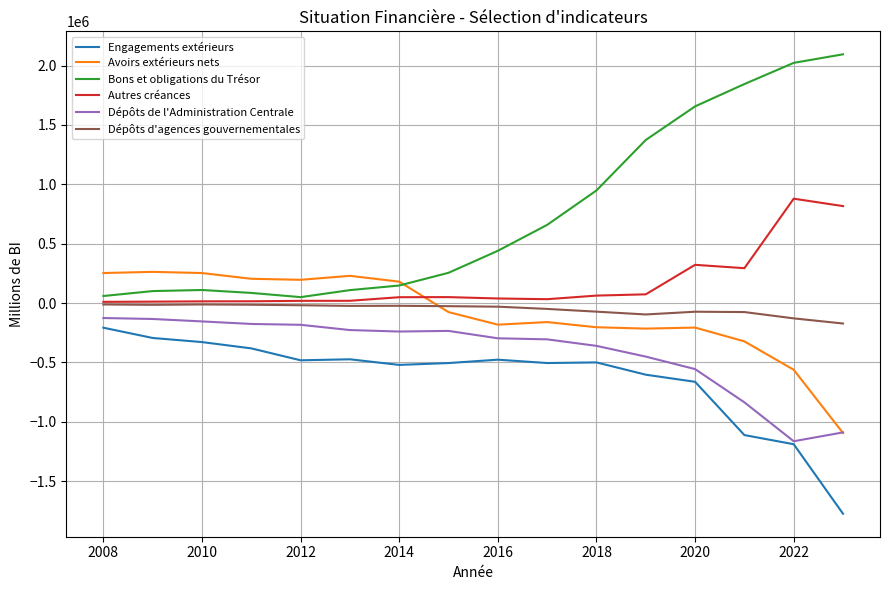

True or false: Autres créances and Engagements extérieurs intersect in this chart.

False